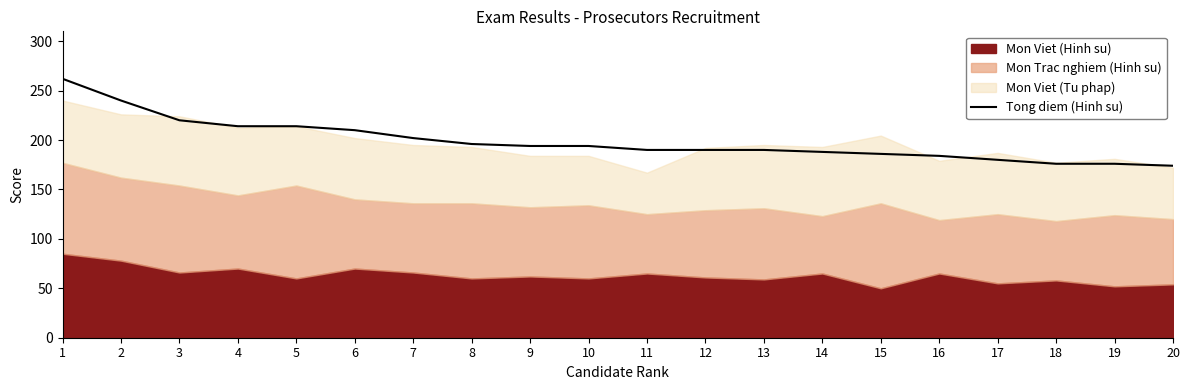

True or false: Tong diem (Hinh su) has a value of 190 at 13.

True